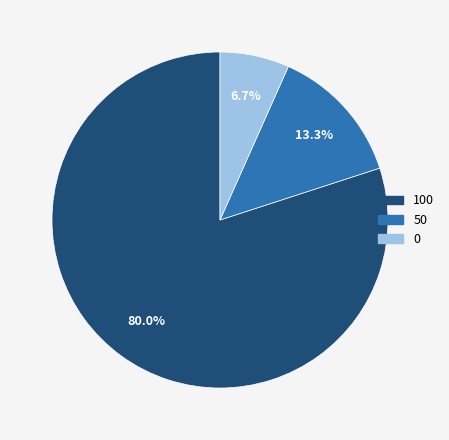

Does any single category account for the majority?

Yes